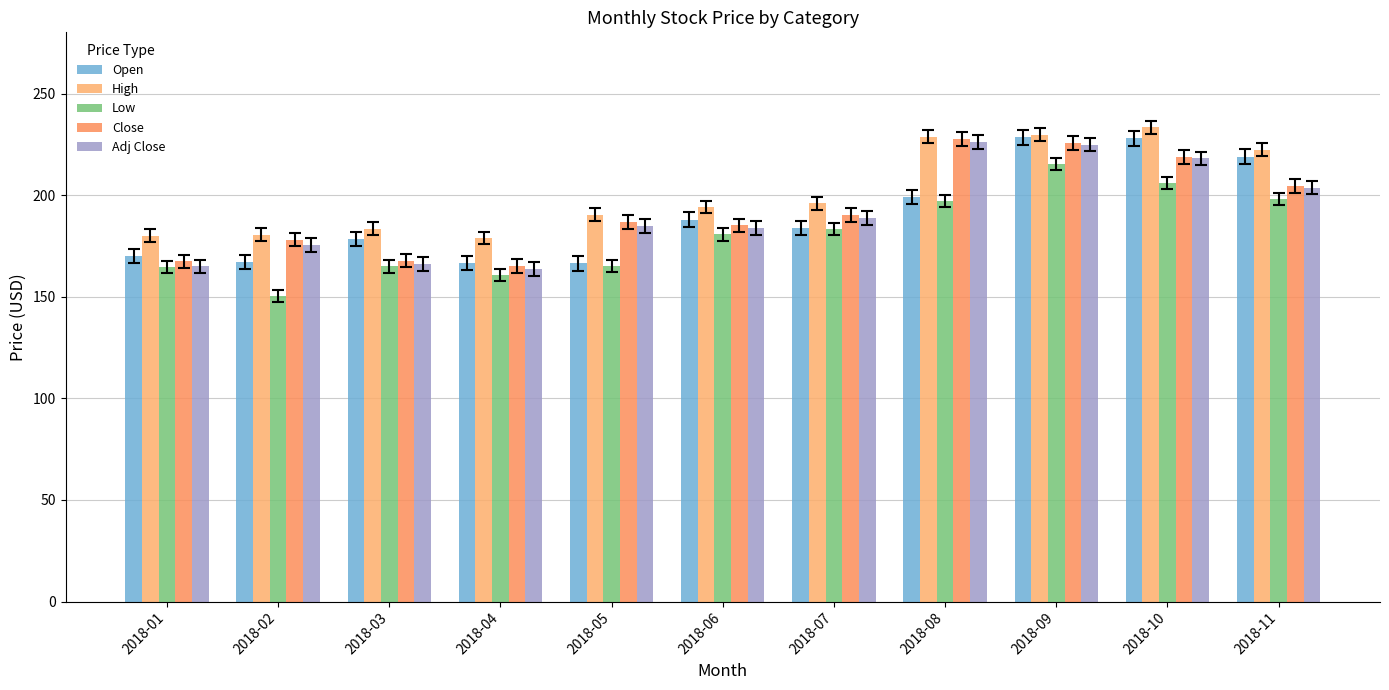

Where does the High series first go above 194?

2018-06